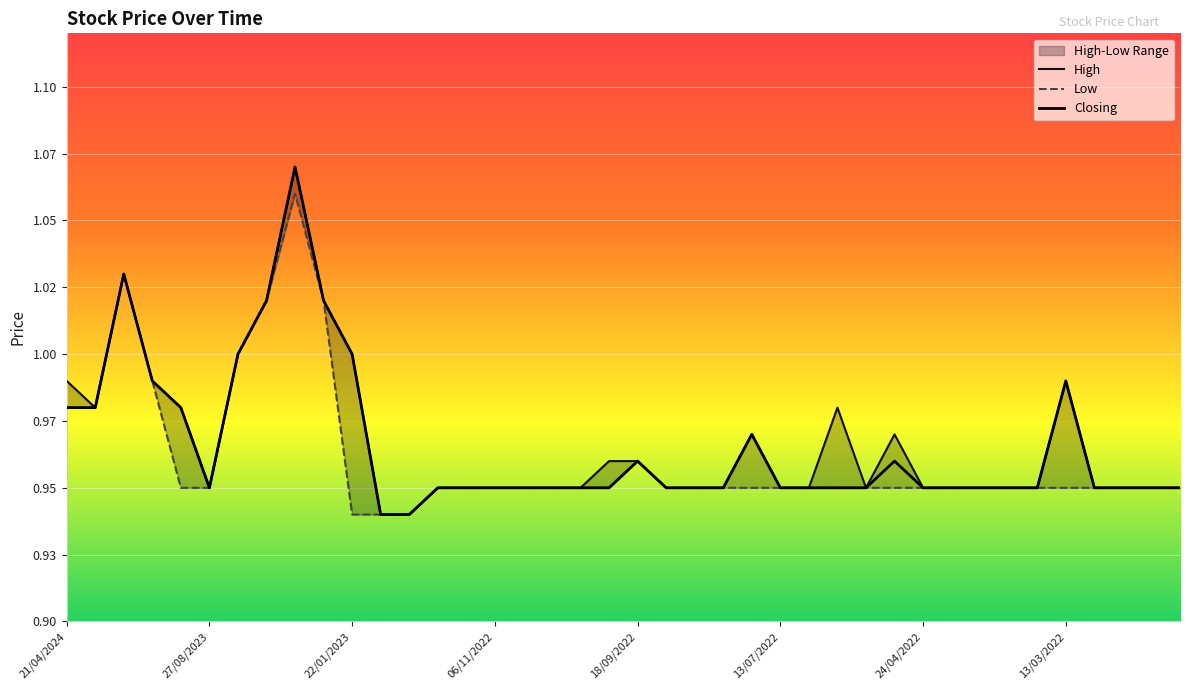

How many lines are shown in the chart?

3